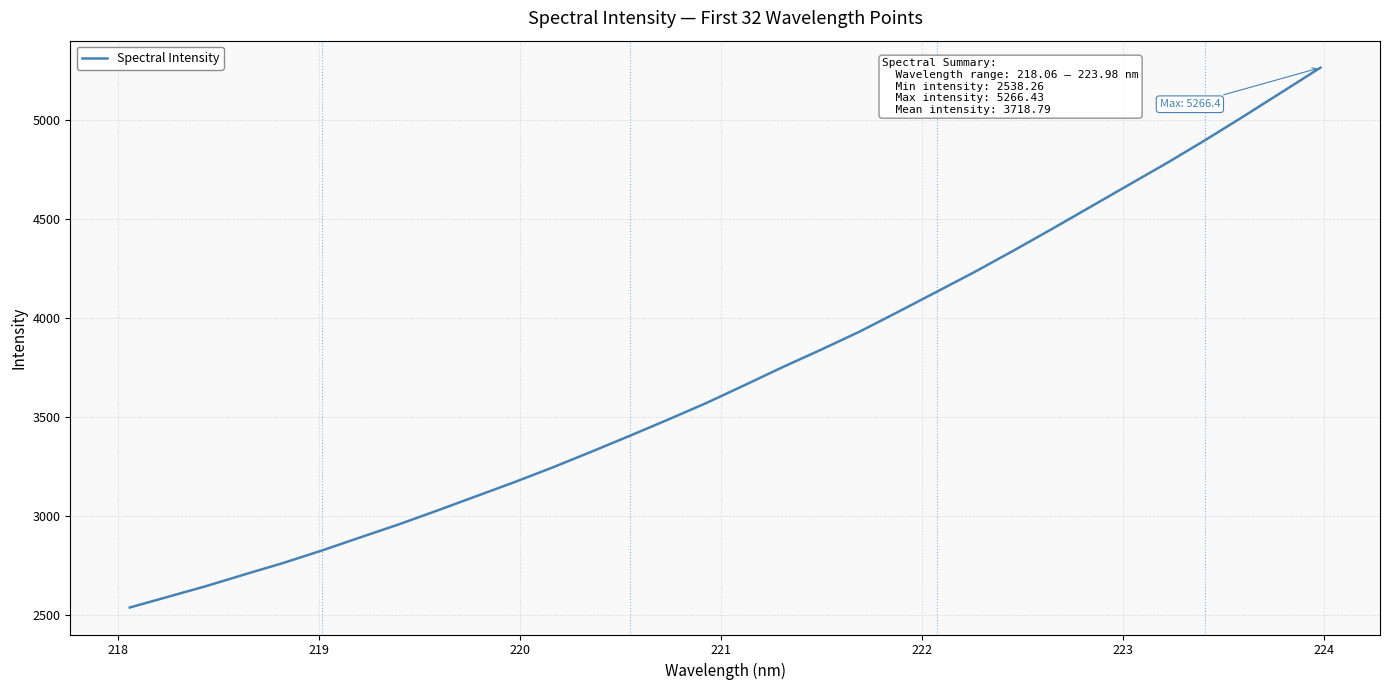

What is the difference between the maximum and minimum values?

2728.2